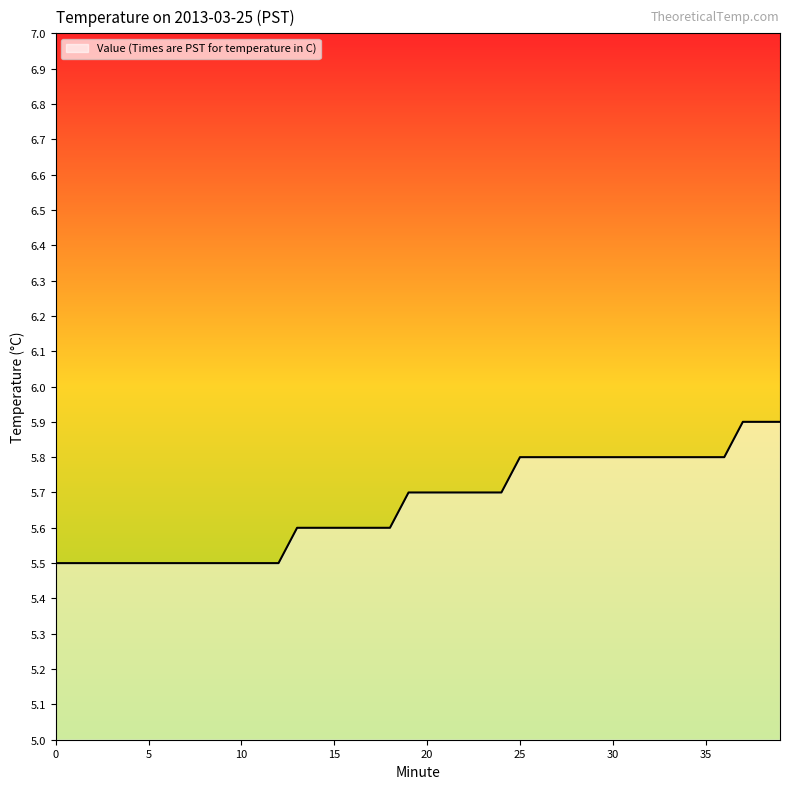

How many values are between 5 and 6?

40